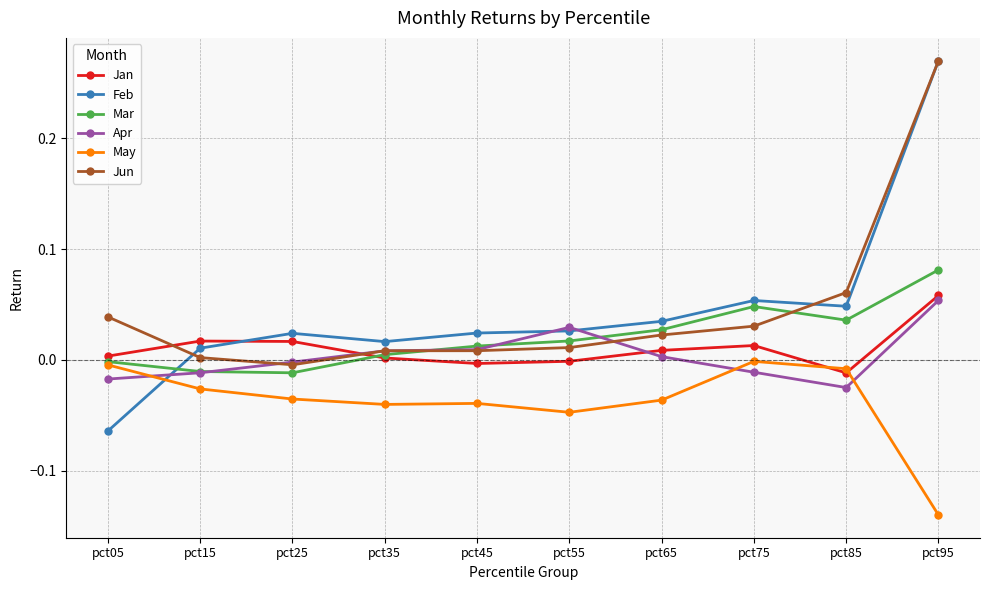

What is the sum of the Feb values at pct95 and pct05?

0.2